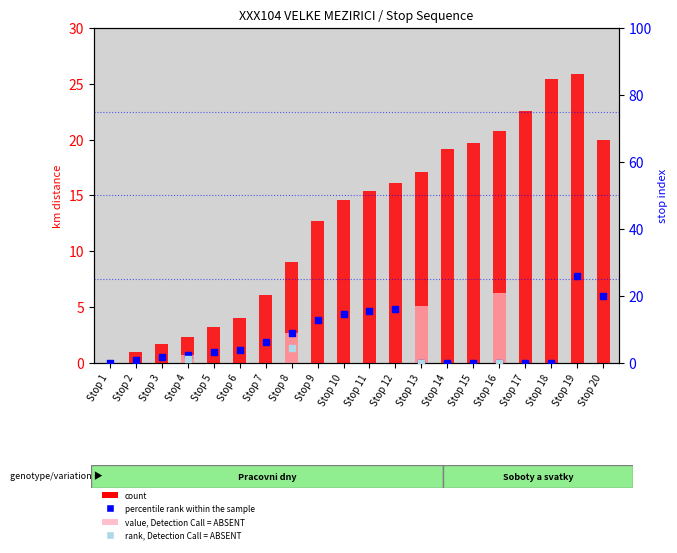

Which series has the largest Y range (max minus min)?

count